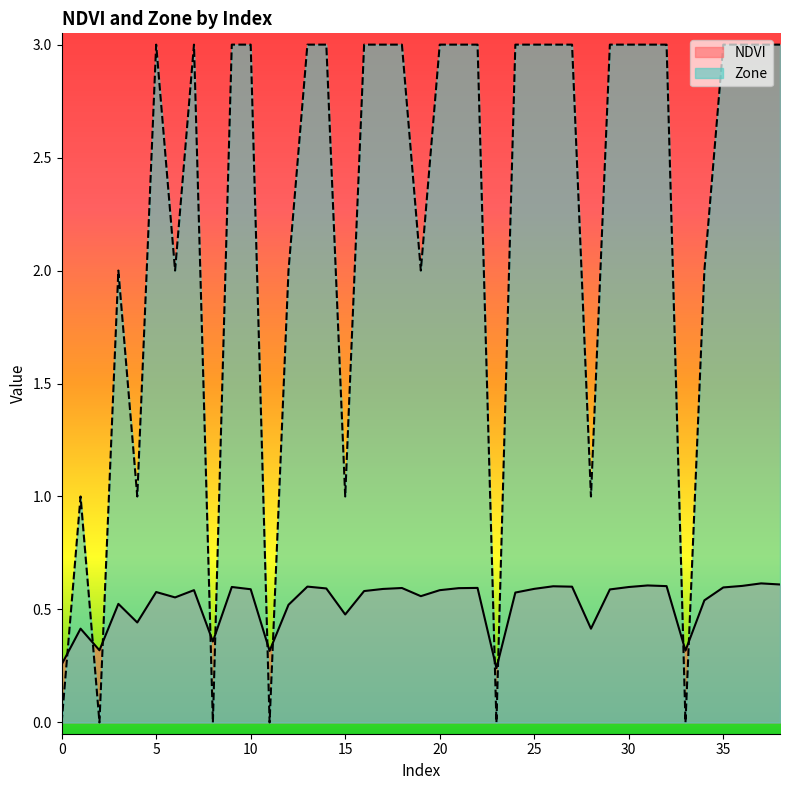

What is the total value across all series at 17?

3.6